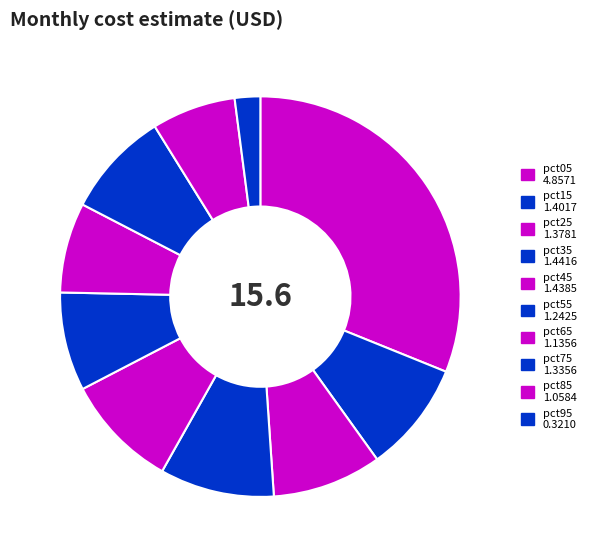

Count the number of slices in the pie.

10